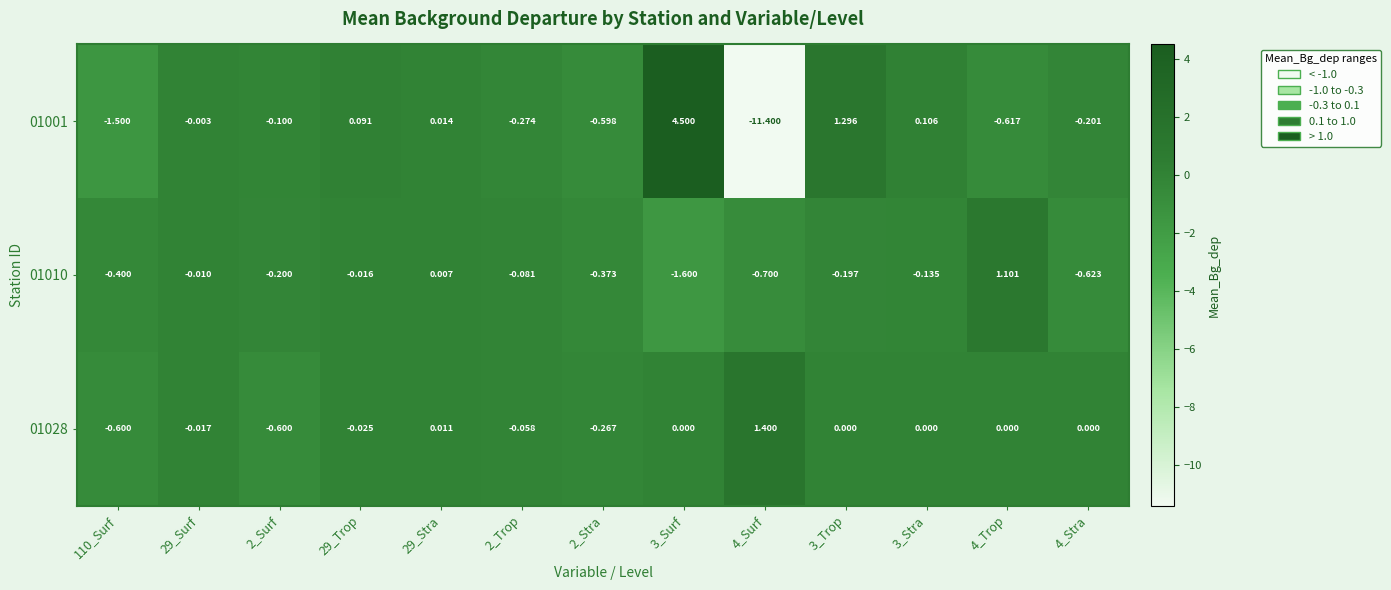

Is the value of 01001 at 3_Stra greater than the value of 01010 at 29_Trop?

Yes